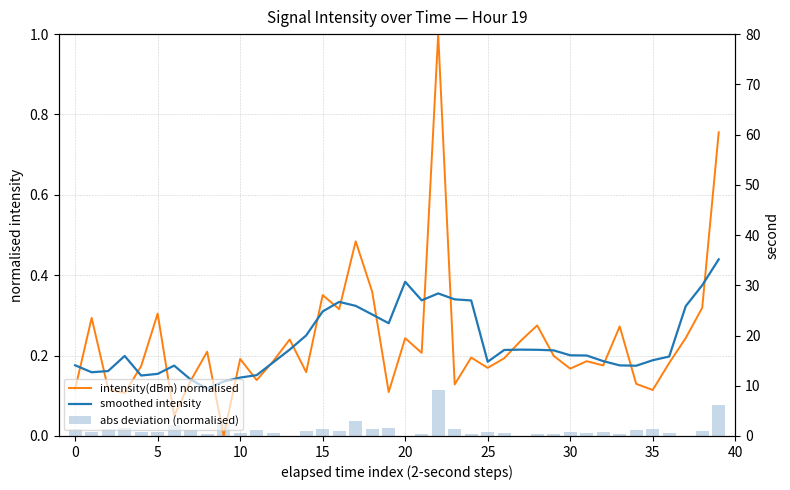

At how many categories does at least one series exceed 0?

40